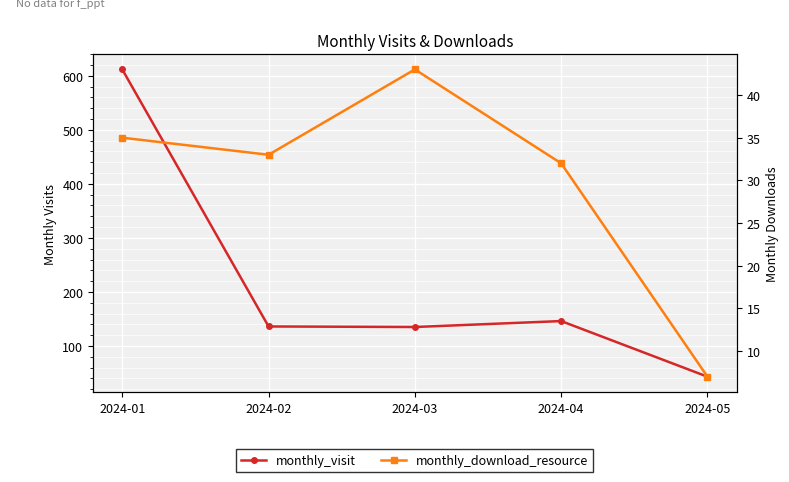

What is the value of the monthly_visit point at the 5th from the left?

43